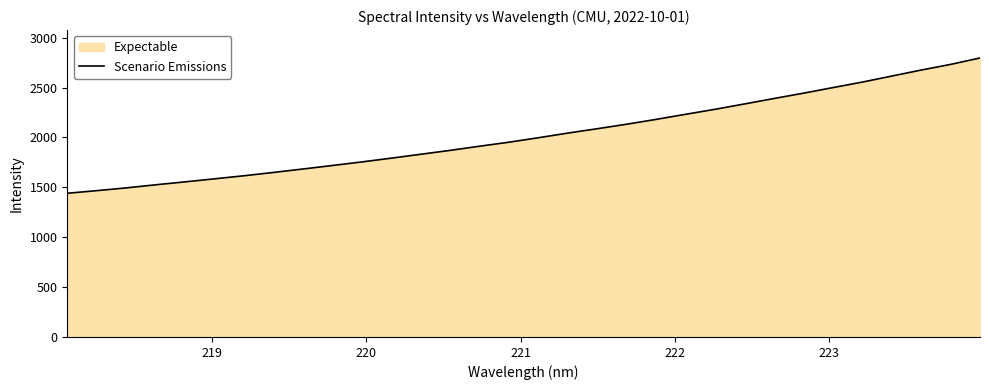

What is the maximum value shown in the chart?

2795.9